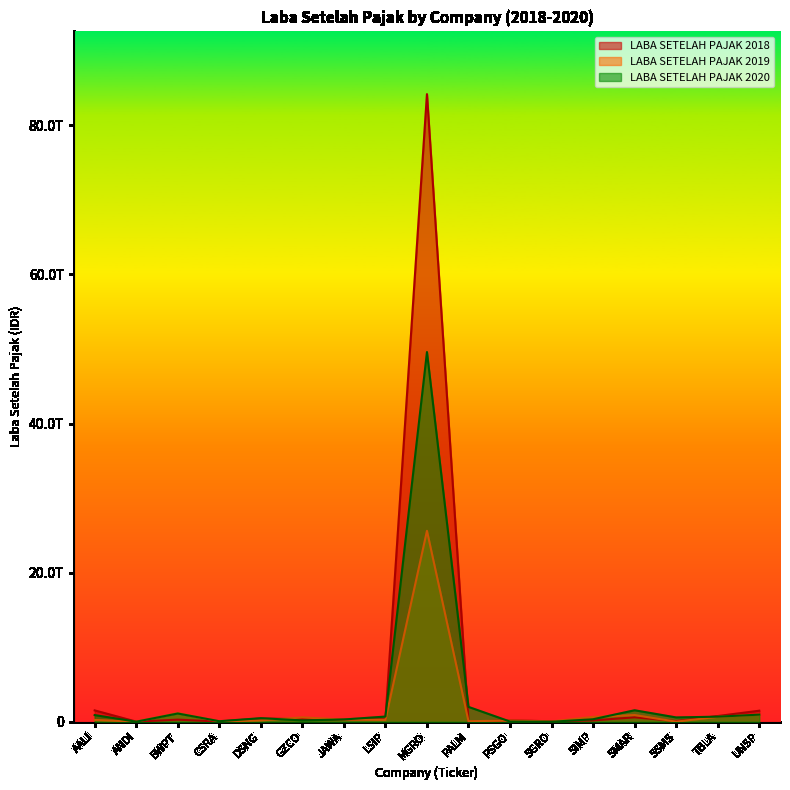

List the series in order of their overall mean, highest first.

LABA SETELAH PAJAK 2018, LABA SETELAH PAJAK 2020, LABA SETELAH PAJAK 2019